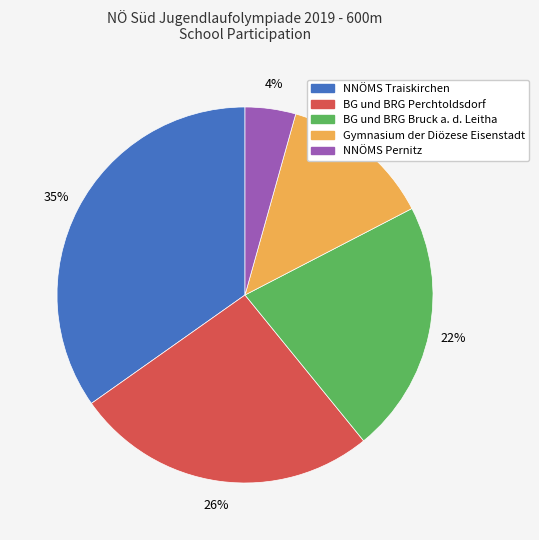

Is there any slice that represents more than half of the pie?

No